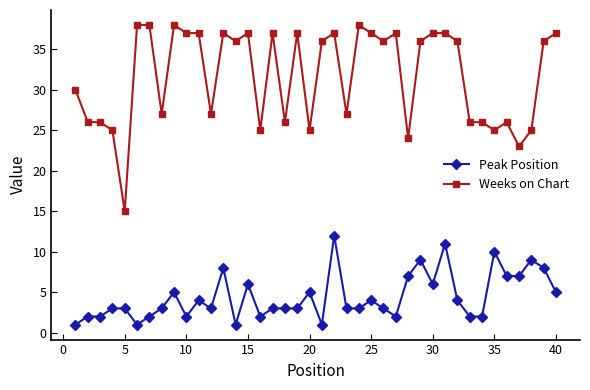

What is the lowest value of the Peak Position series?

1